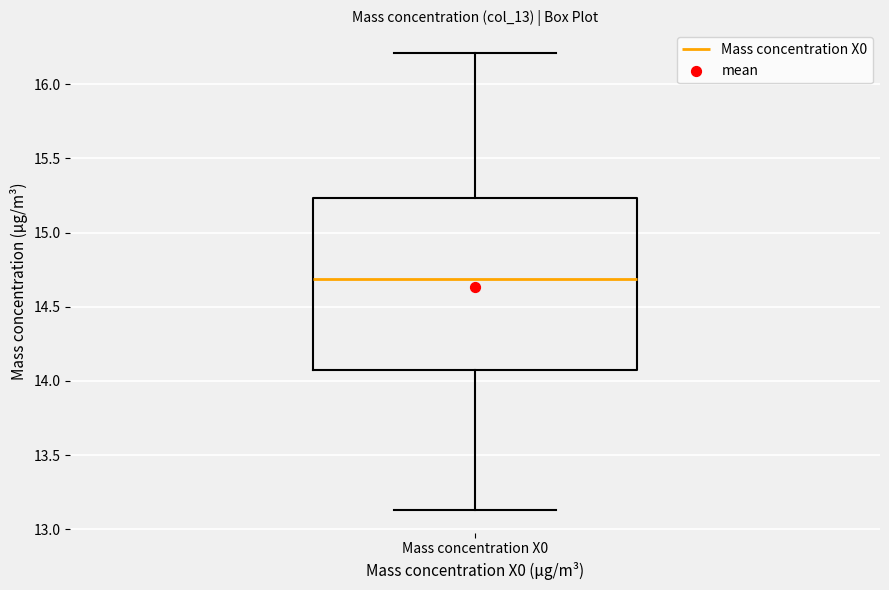

Where does the lower whisker of the box for Mass concentration X0 end on the y-axis? The values are not printed on the chart, so give them approximately, as read against the axis.

13.15